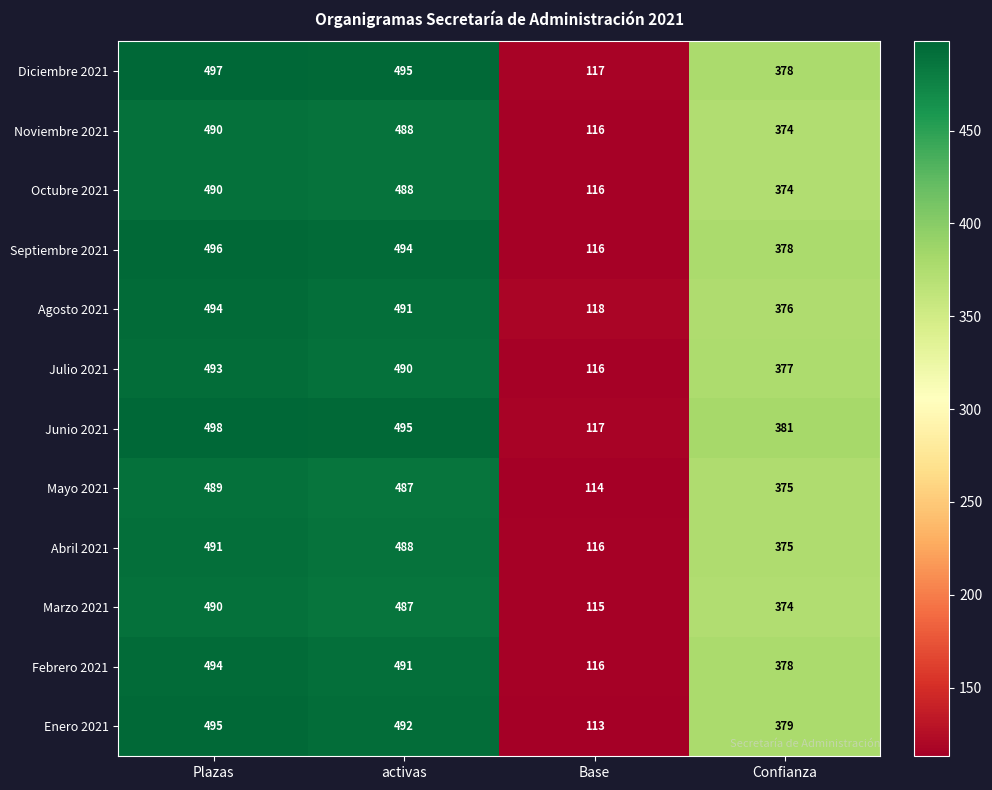

What is the difference between the maximum and minimum values in the Junio 2021 series?

381